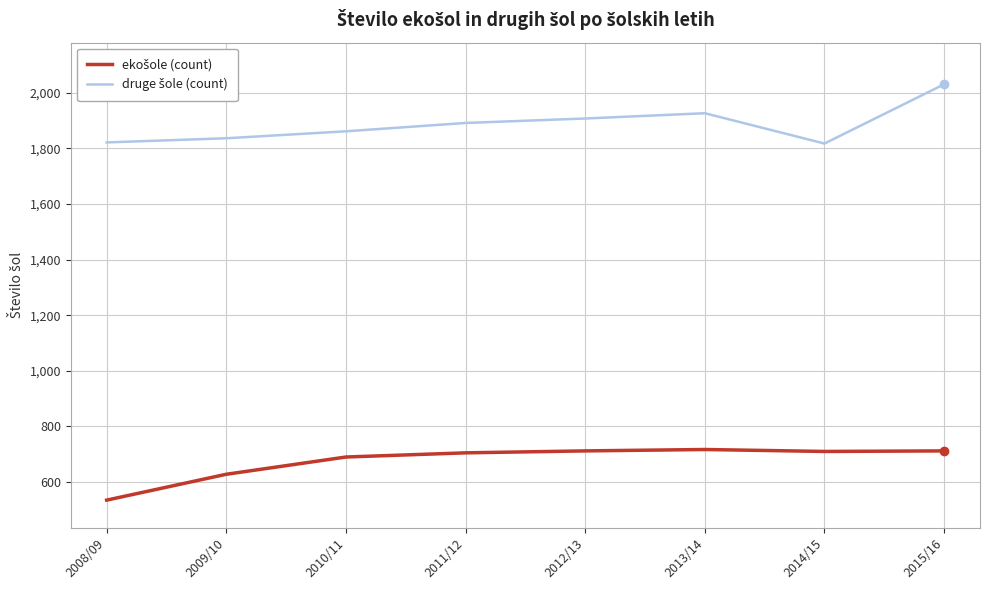

What is the spread (max minus min) of values at 2009/10?

1208